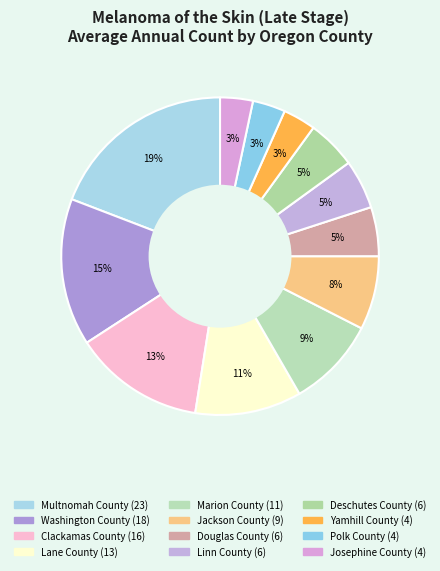

To the nearest percent, what is the difference between the largest and smallest slice percentages?

16%